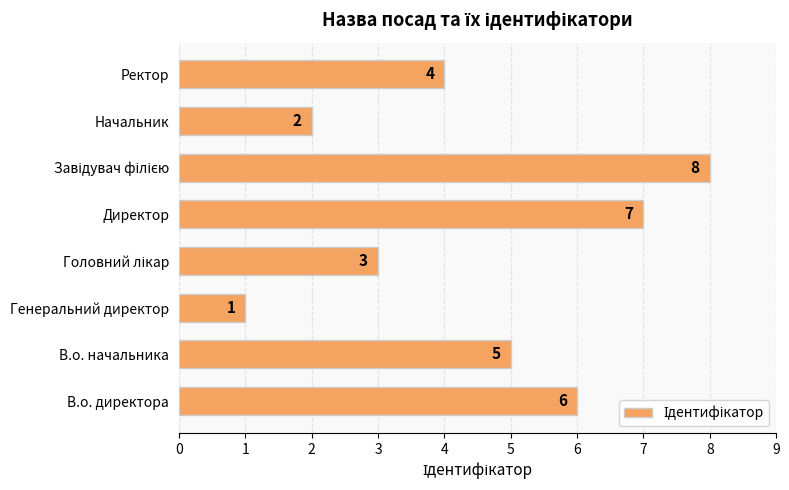

Reading bottom to top, list all the values displayed in this chart.

6	5	1	3	7	8	2	4